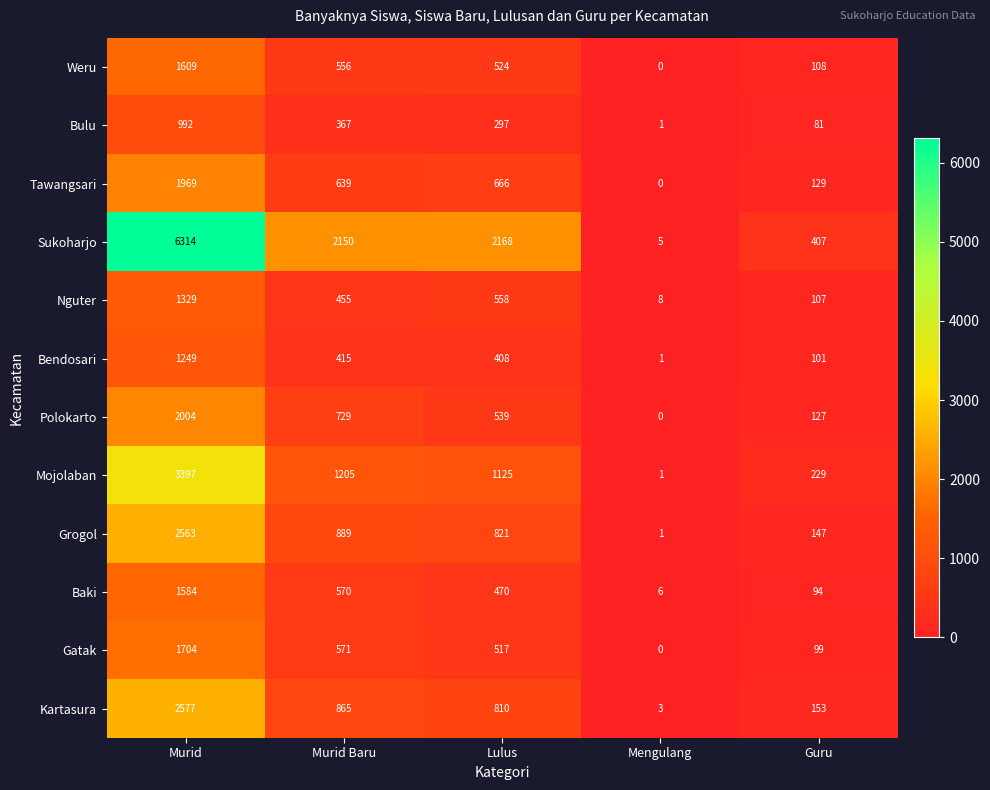

What is the total value across all series at Guru?

1782